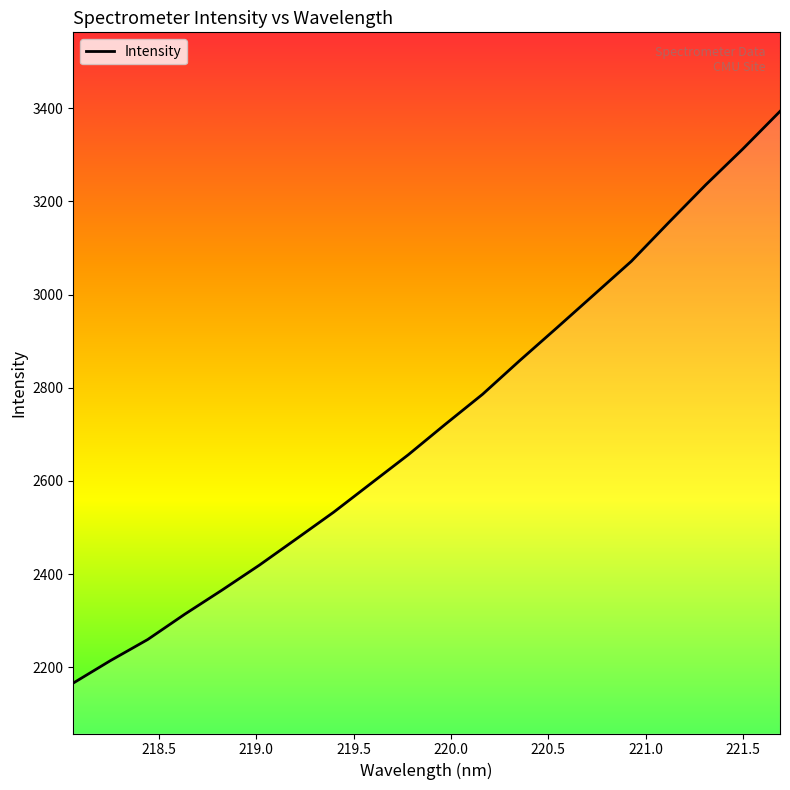

What is the difference between the maximum and minimum values?

1227.4